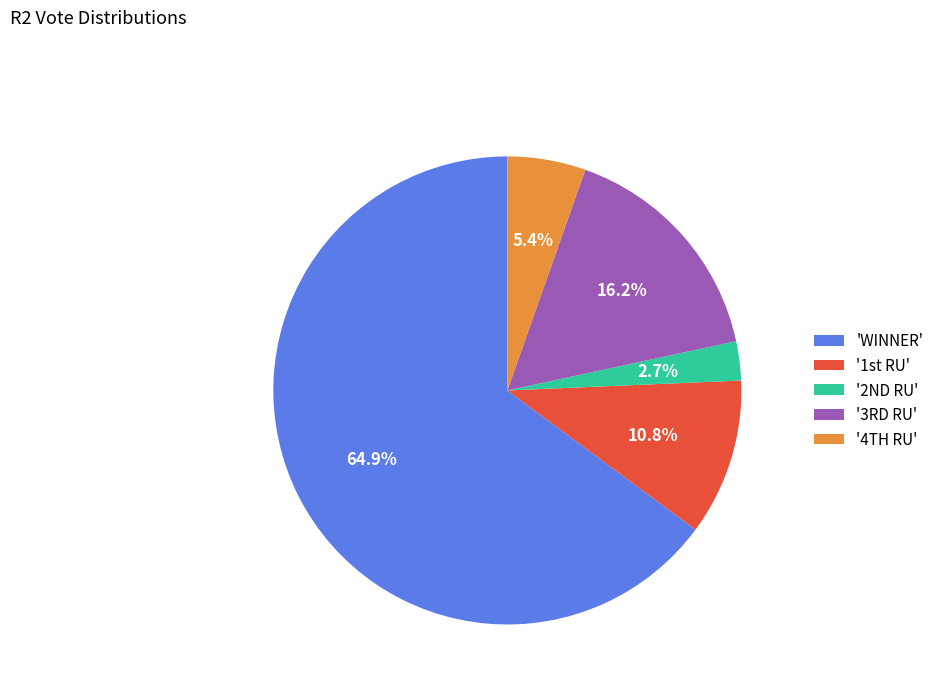

What is the largest slice in the pie chart?

'WINNER'